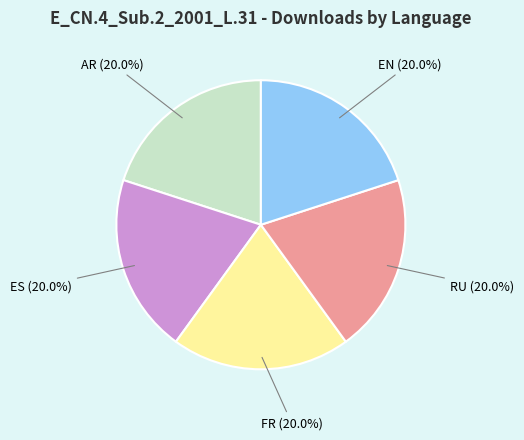

To the nearest percent, what is the average slice percentage?

20%